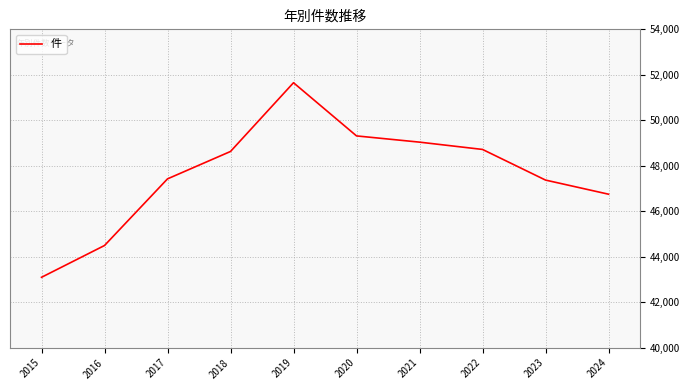

What is the difference between the values at 2016 and 2023?

2877